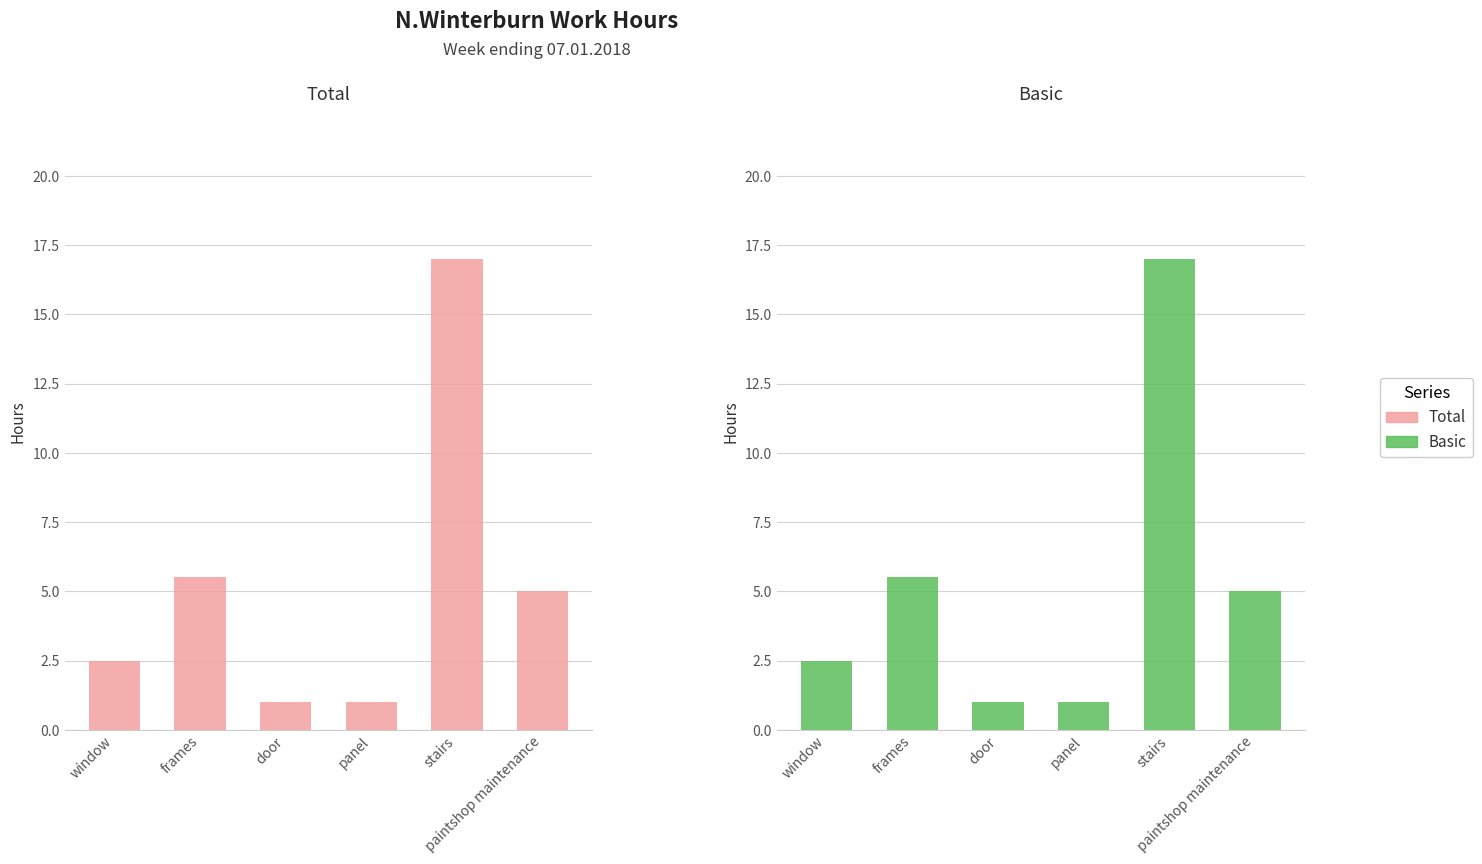

What is the value of the Total bar at the 6th from the left?

5.0